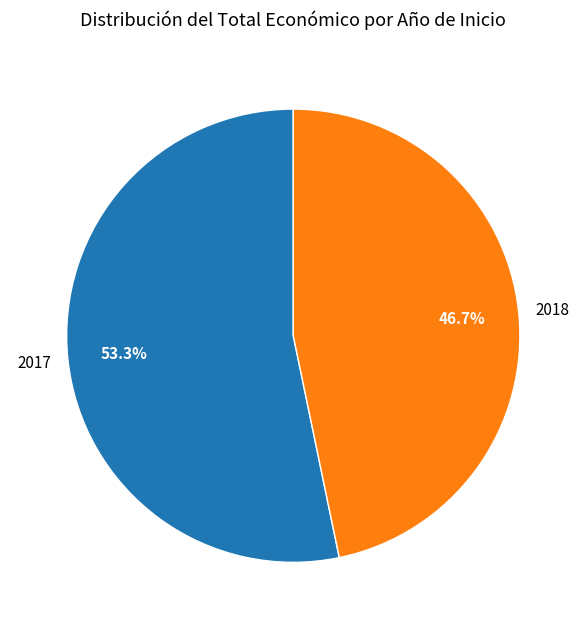

How many slices are in this pie chart?

2